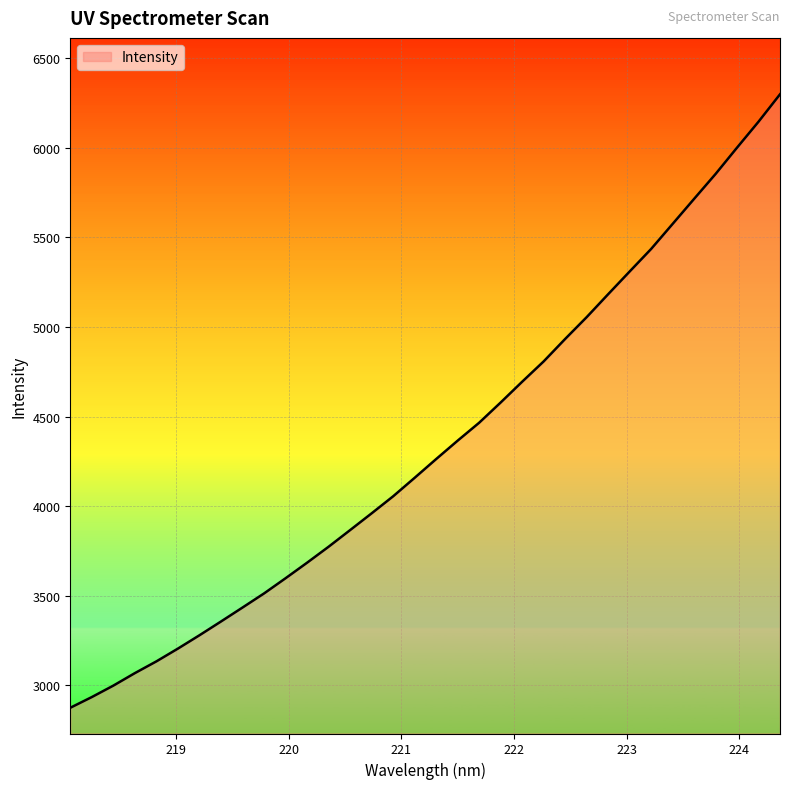

What is the difference between the maximum and minimum values?

3425.6